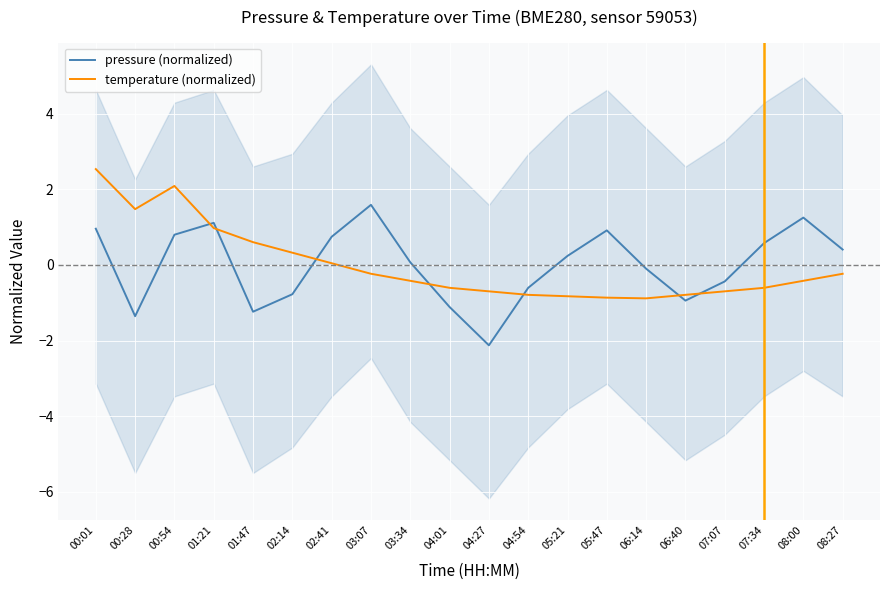

What are all the series names shown in the legend?

pressure (normalized), temperature (normalized)